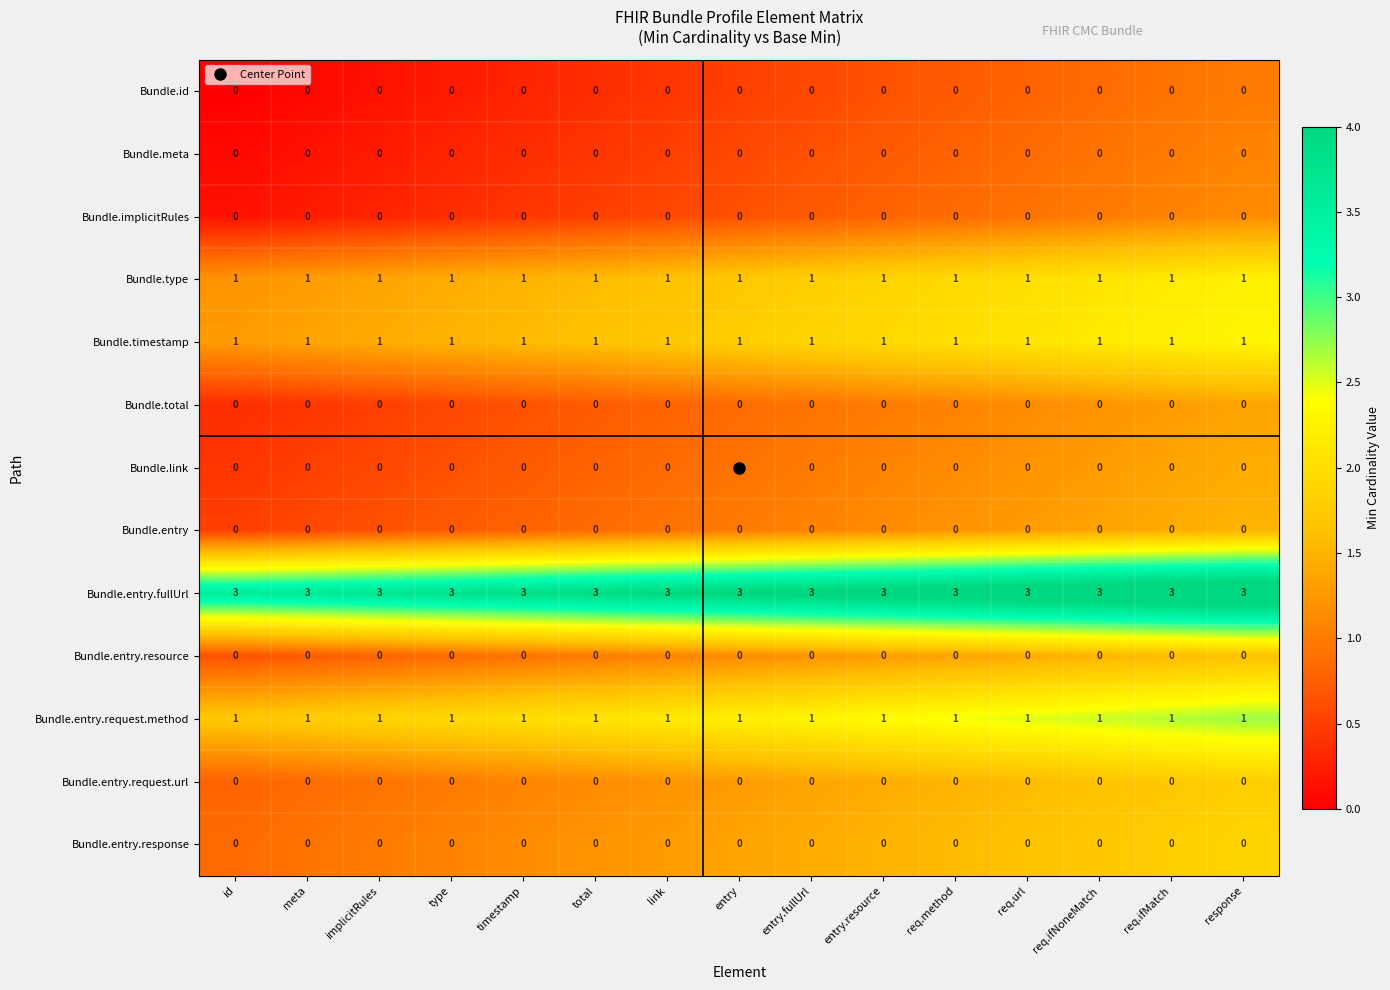

What is the difference between the highest and lowest values at timestamp?

3